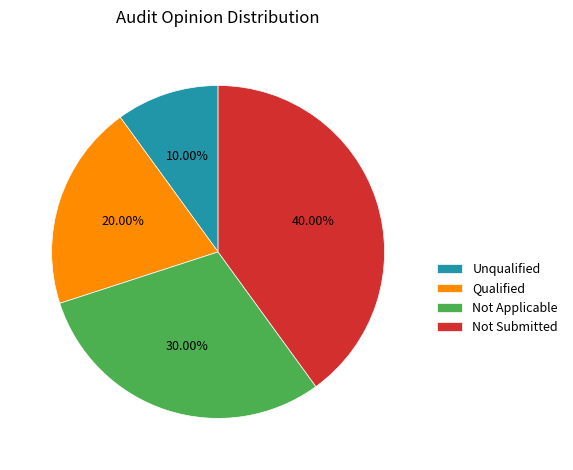

Do Not Submitted and Not Applicable together represent more than half of the pie?

Yes